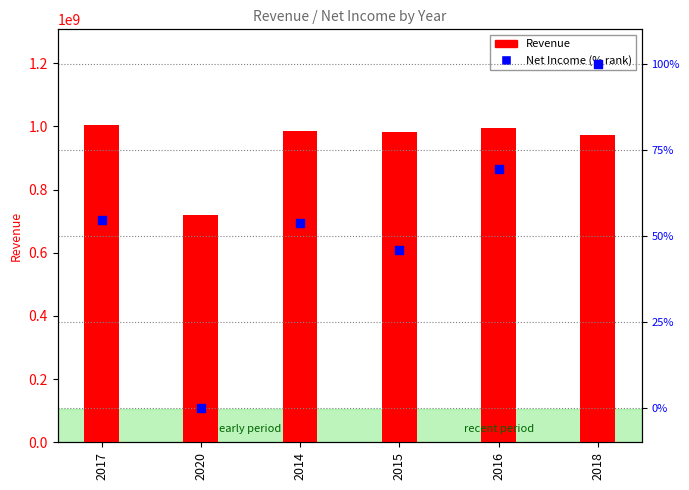

What is the total value across all series at 2016?

995854069.4